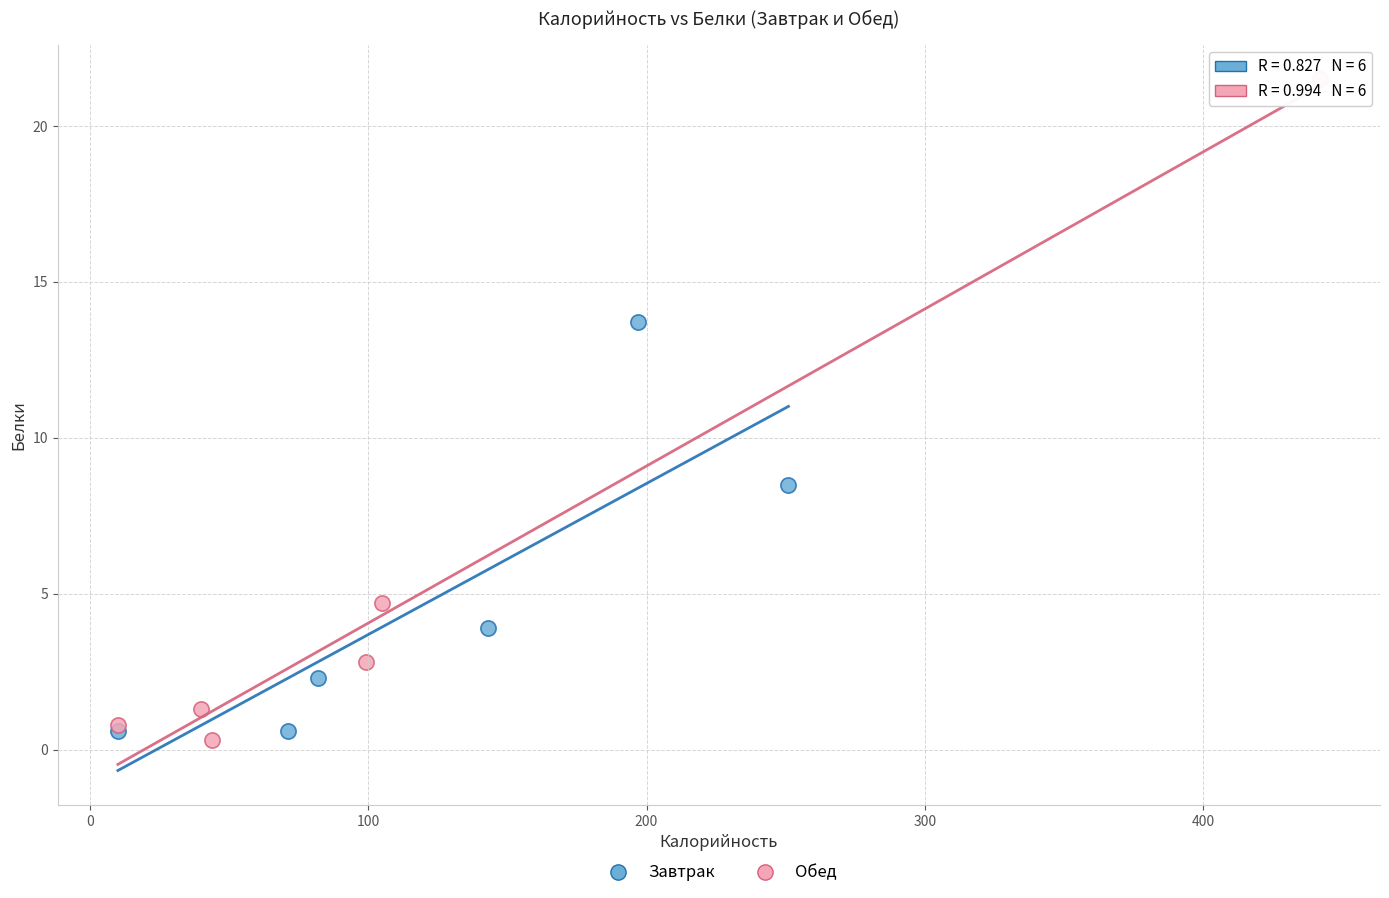

Which series contains the lowest Y value?

Обед